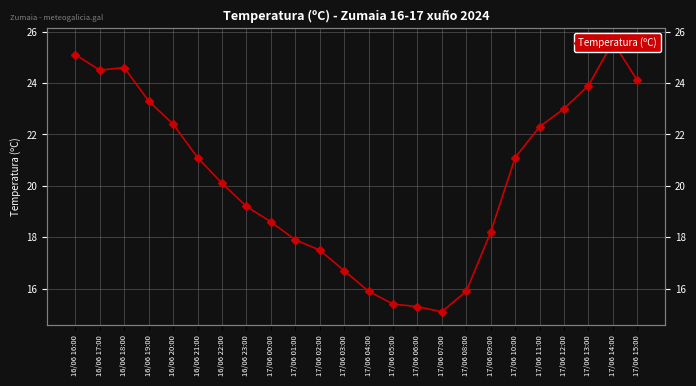

Count the number of categories in the chart.

24